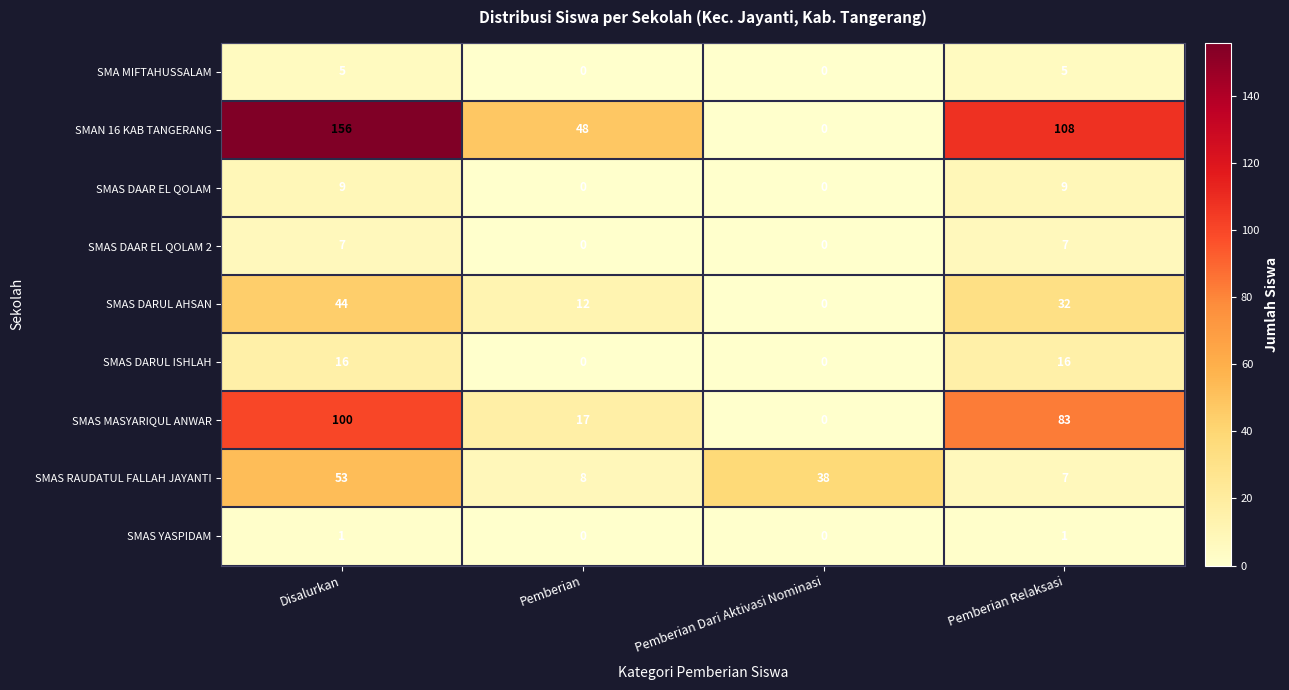

True or false: SMAN 16 KAB TANGERANG has a value of 211 at Disalurkan.

False